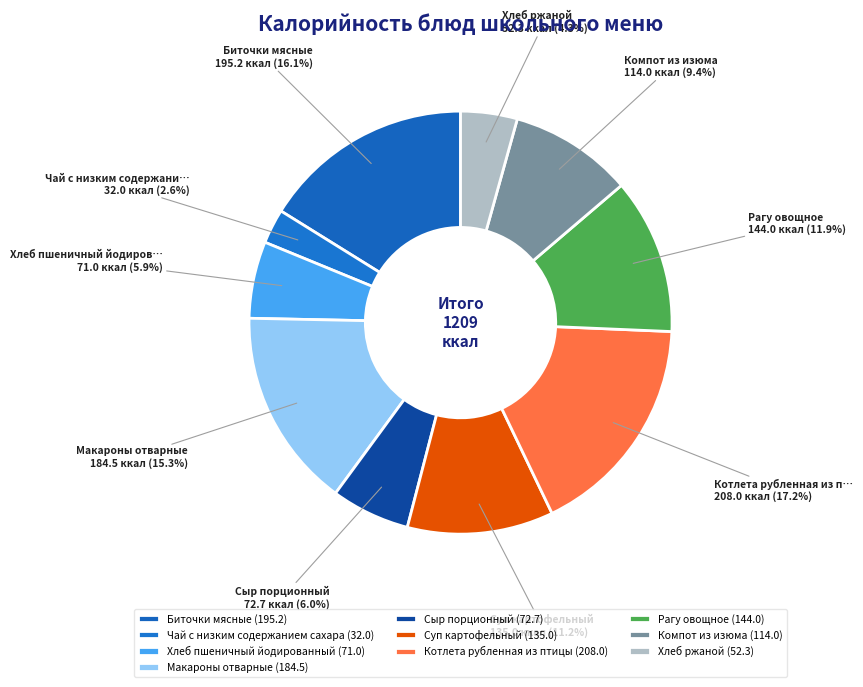

Count the number of slices in the pie.

10